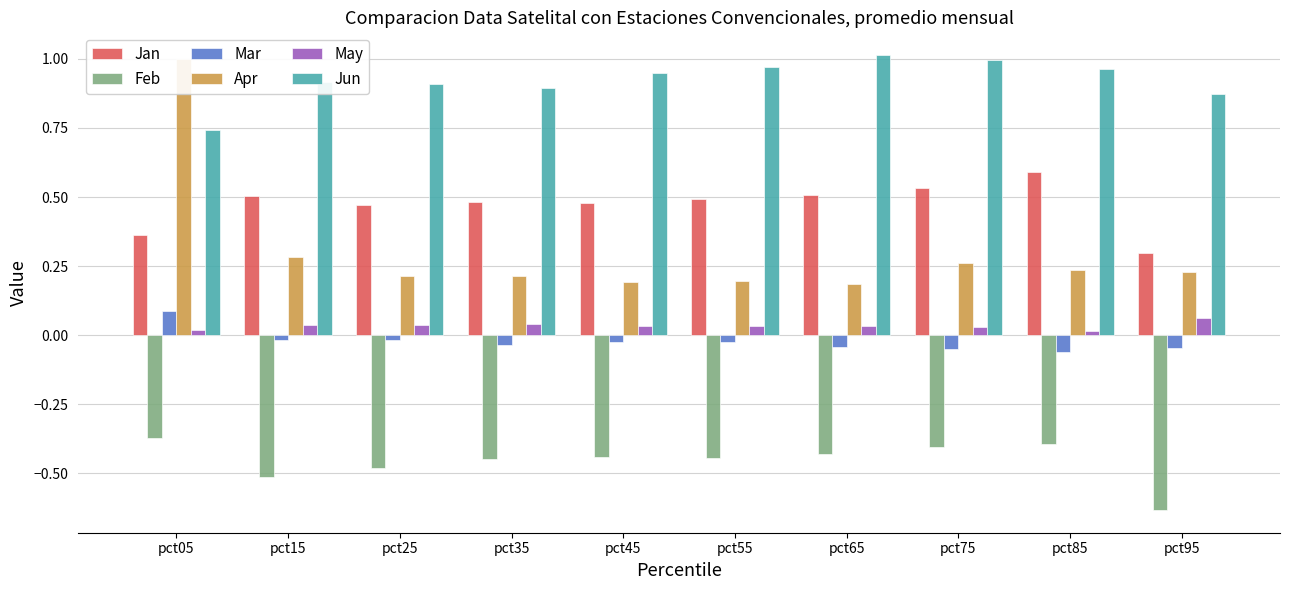

What is the sum of the Jan values at pct75 and pct25?

1.0